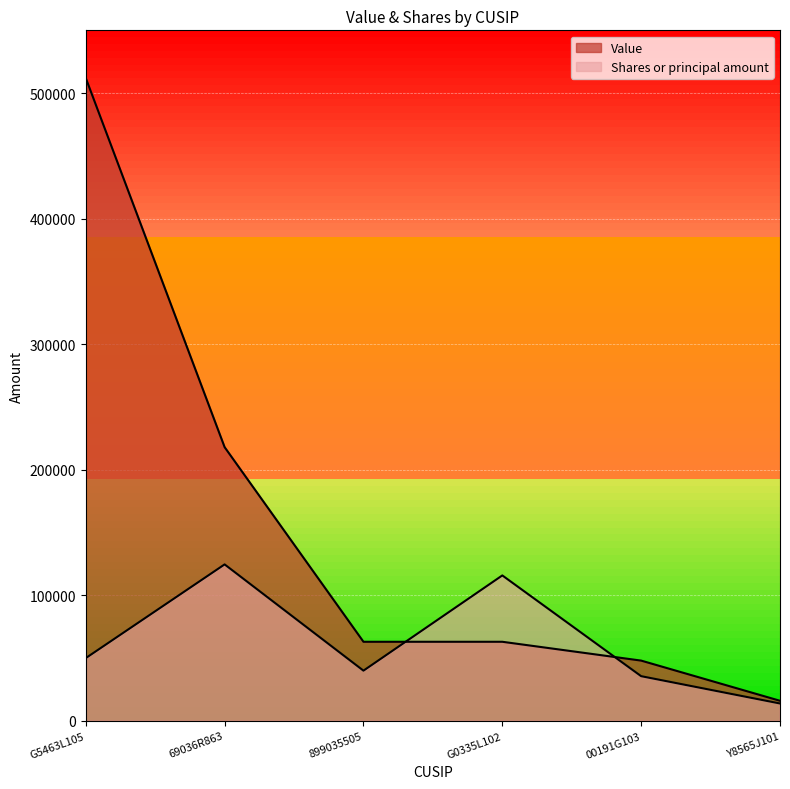

At which category is the sum across all series the highest?

G5463L105